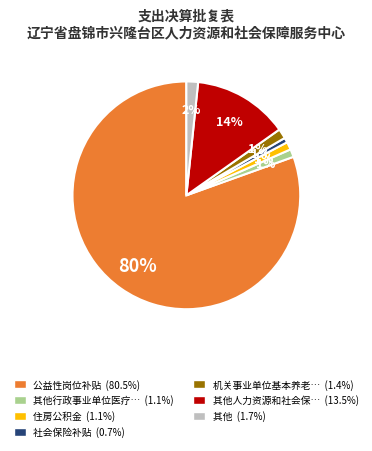

Combined, do 社会保险补贴 (0.7%) and 其他行政事业单位医疗… (1.1%) account for over 50%?

No